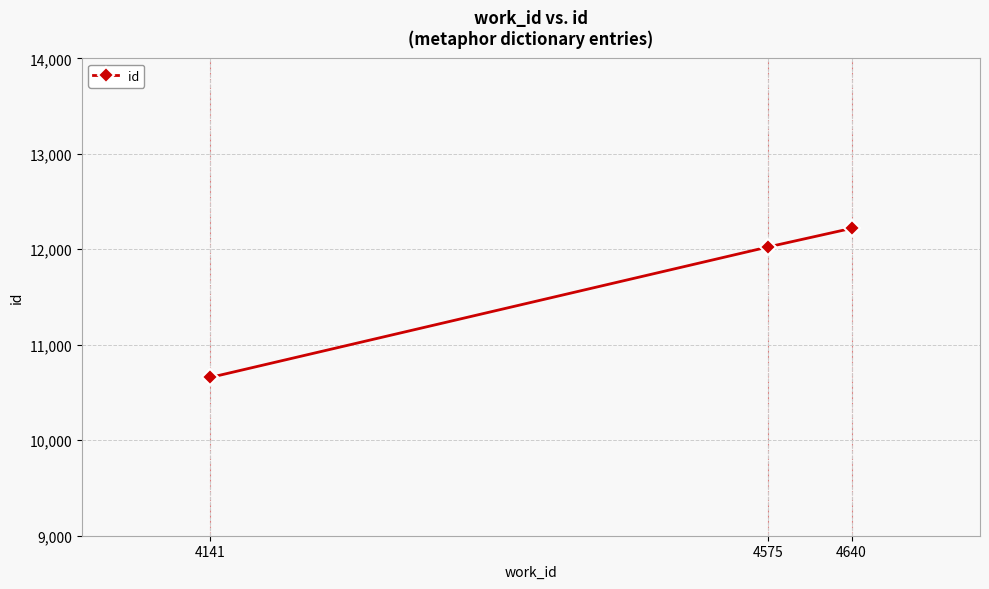

At which label is the value closest to 11438?

4575